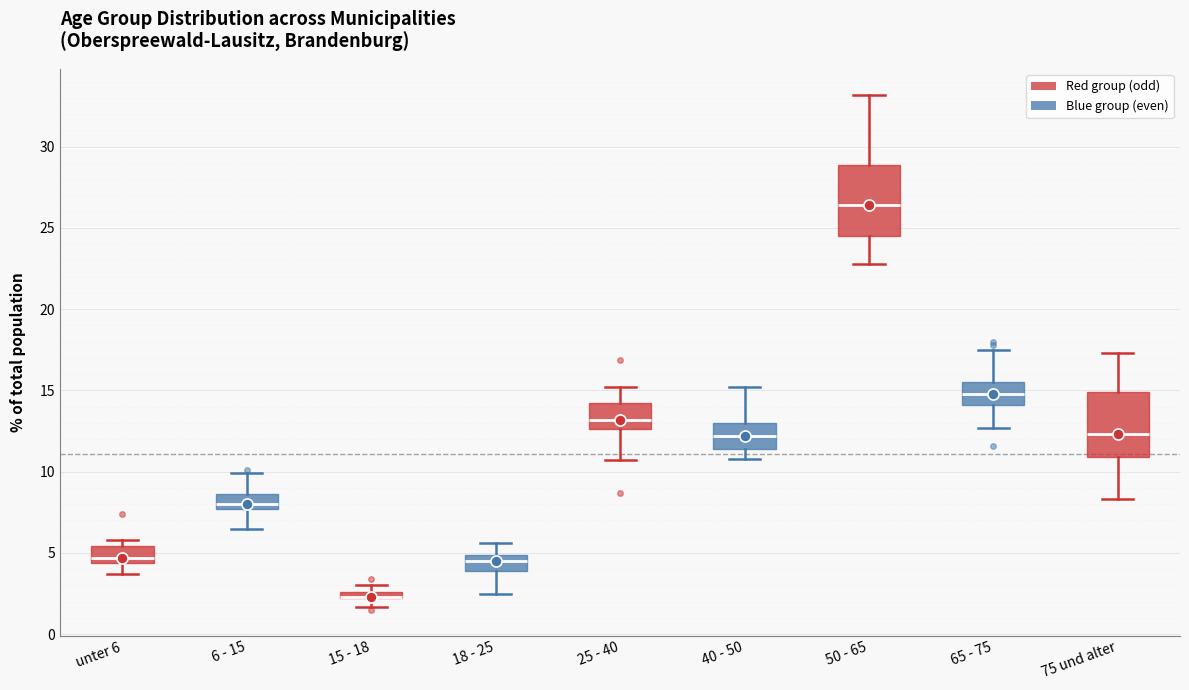

Where does the median line of the box for 65 - 75 sit on the y-axis? The values are not printed on the chart, so give them approximately, as read against the axis.

15.0